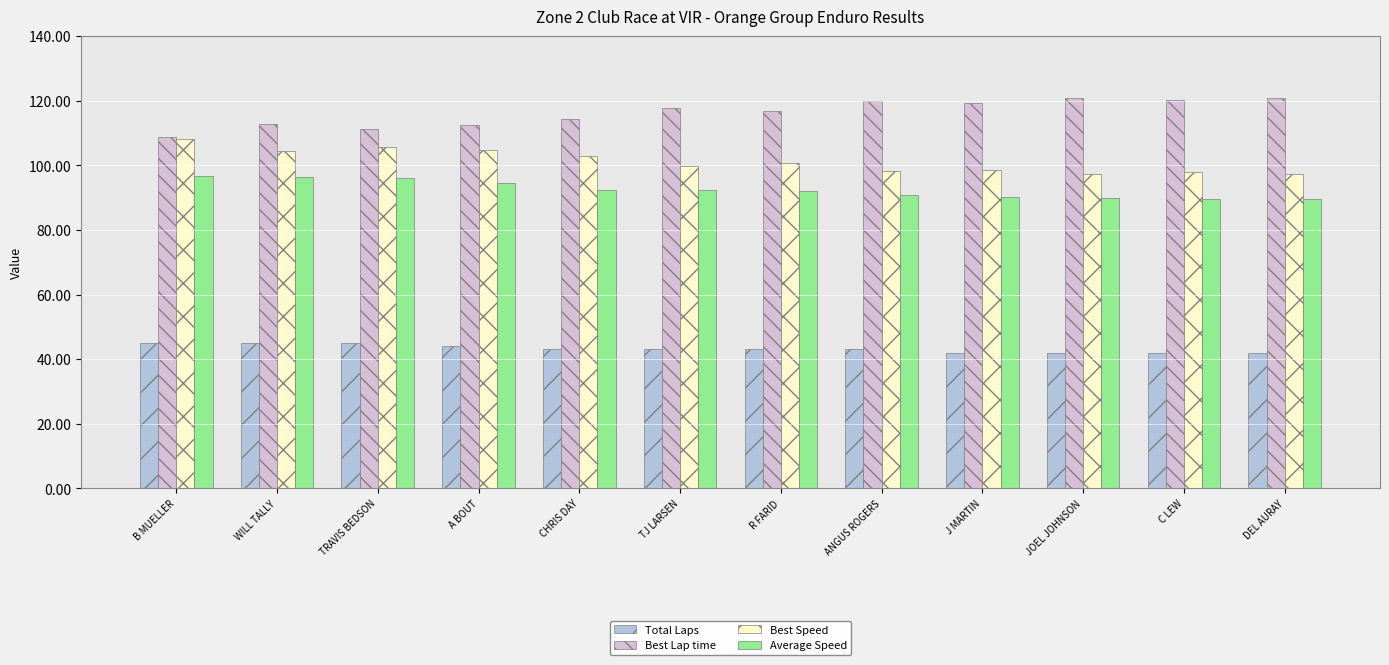

Read the Total Laps value at B MUELLER.

45.0